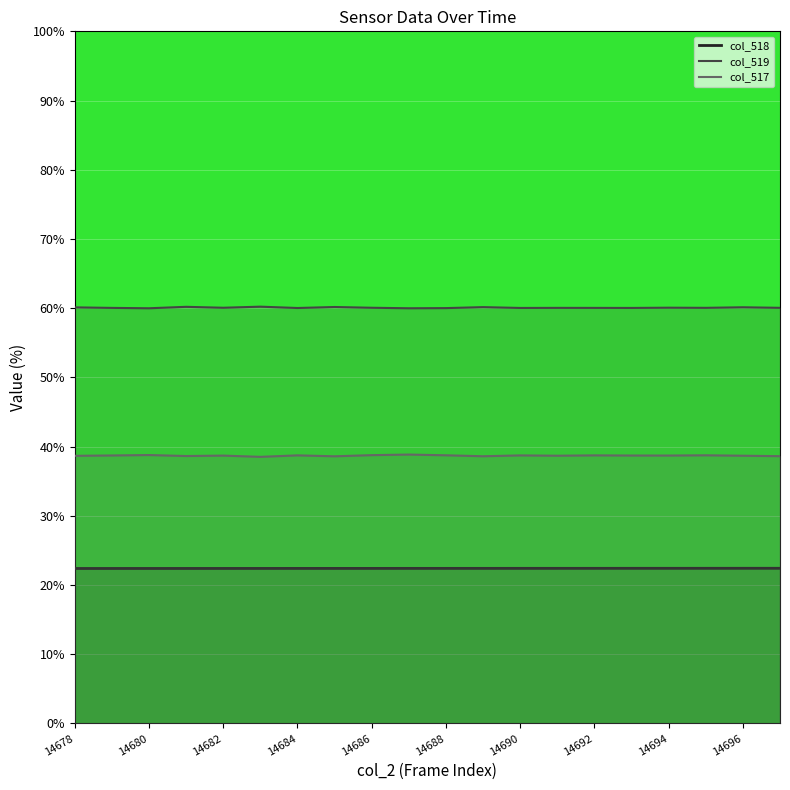

True or false: col_517 and col_518 cross at least once.

False